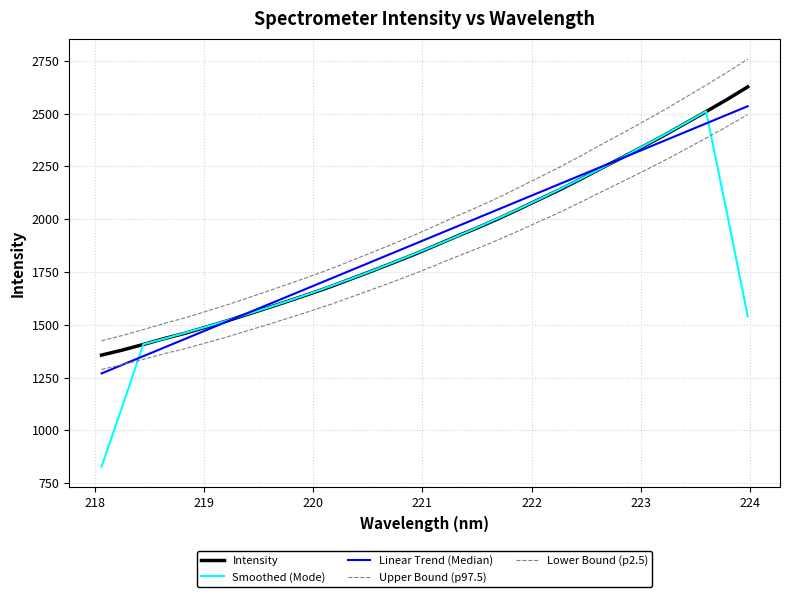

Does the chart display data point markers on the line(s)?

No